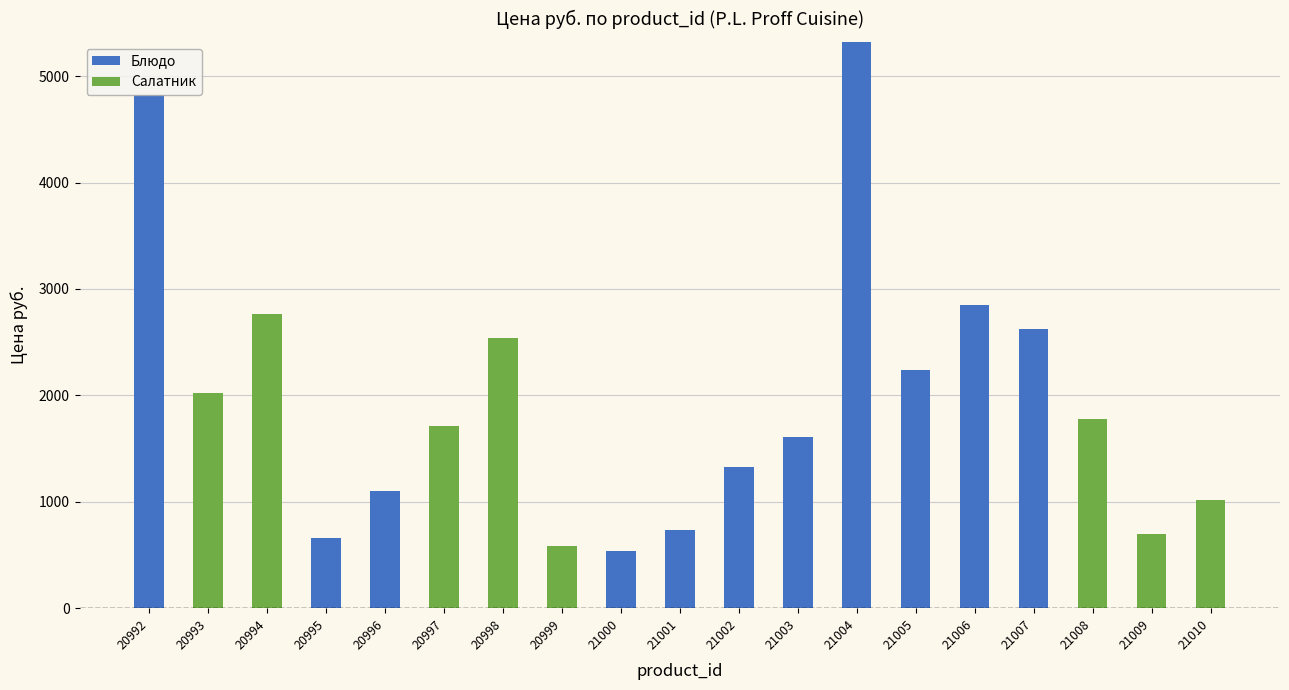

What are all the series names shown in the legend?

Блюдо, Салатник